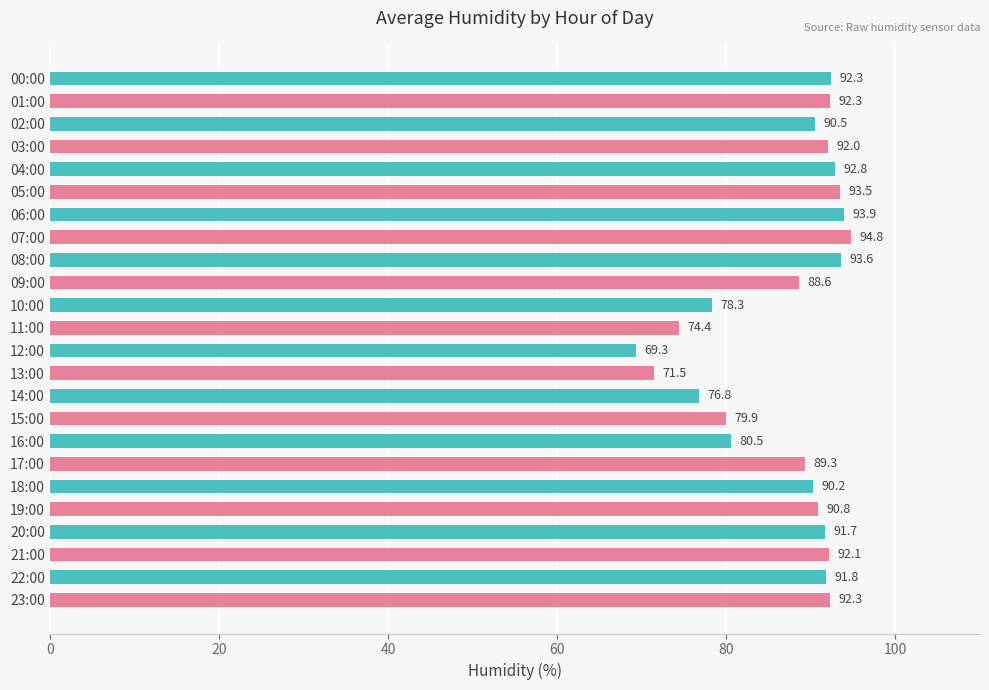

What is the value of the 3rd bar from the top?

90.5